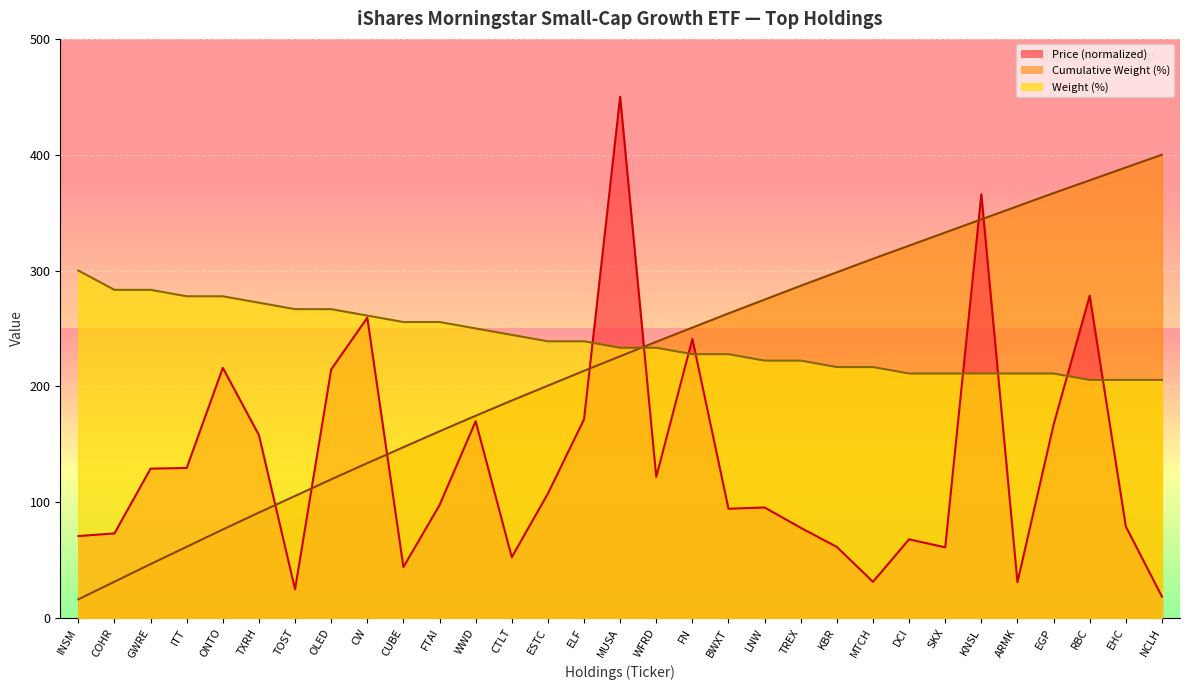

How many interior local peaks does the Price (normalized) series have?

9